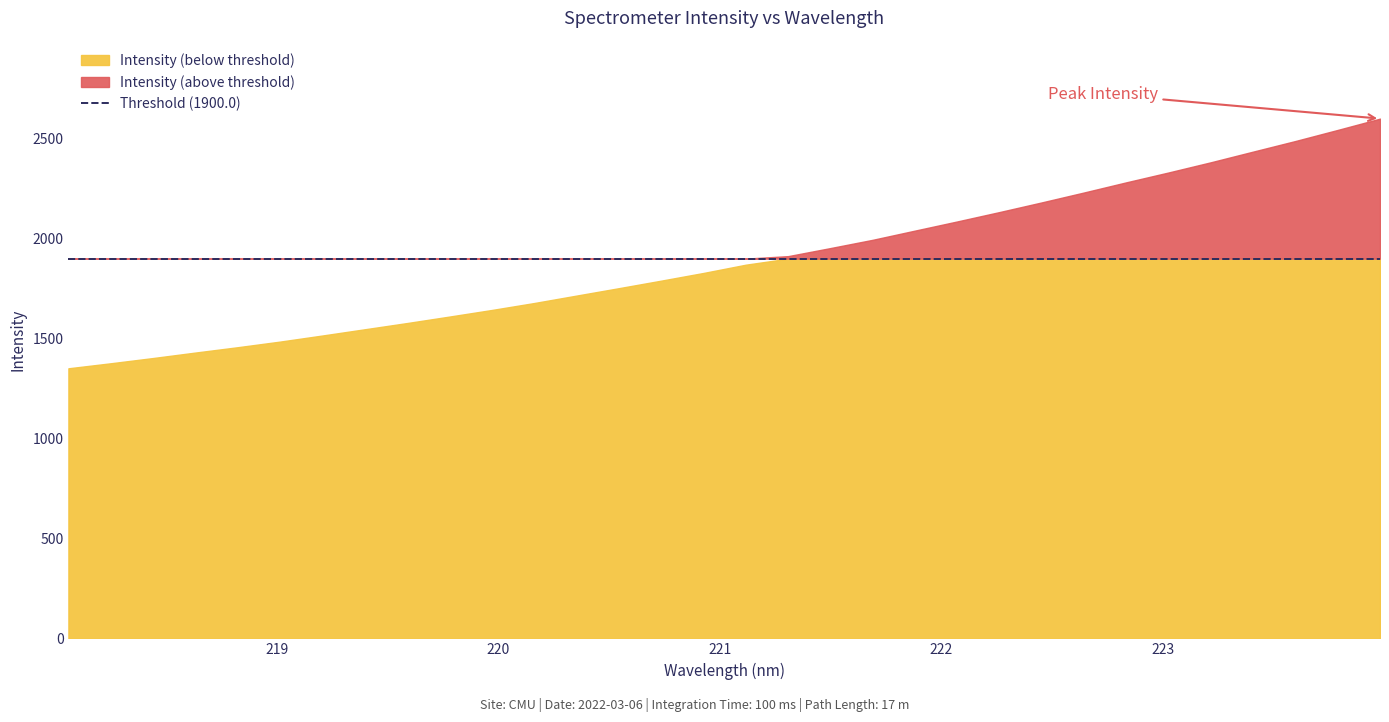

Reading right to left, transcribe all the data shown in this chart.

2600.5	2544.0	2488.6	2435.6	2382.3	2331.3	2281.9	2231.1	2181.4	2133.1	2086.1	2040.2	1994.2	1952.8	1912.4	1869.7	1828.3	1789.8	1752.1	1715.0	1677.9	1643.1	1610.1	1577.8	1546.6	1515.4	1484.9	1456.8	1430.0	1402.7	1376.4	1351.3